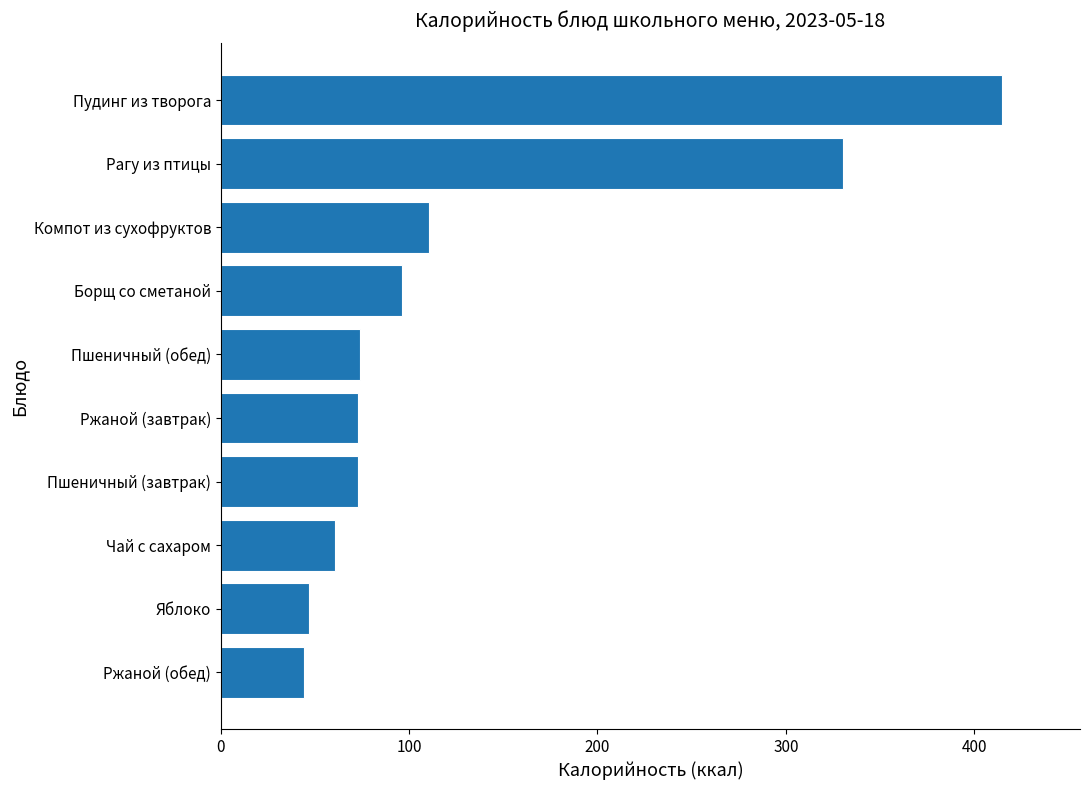

Approximately how many times larger is the value at Борщ со сметаной compared to Компот из сухофруктов?

0.9